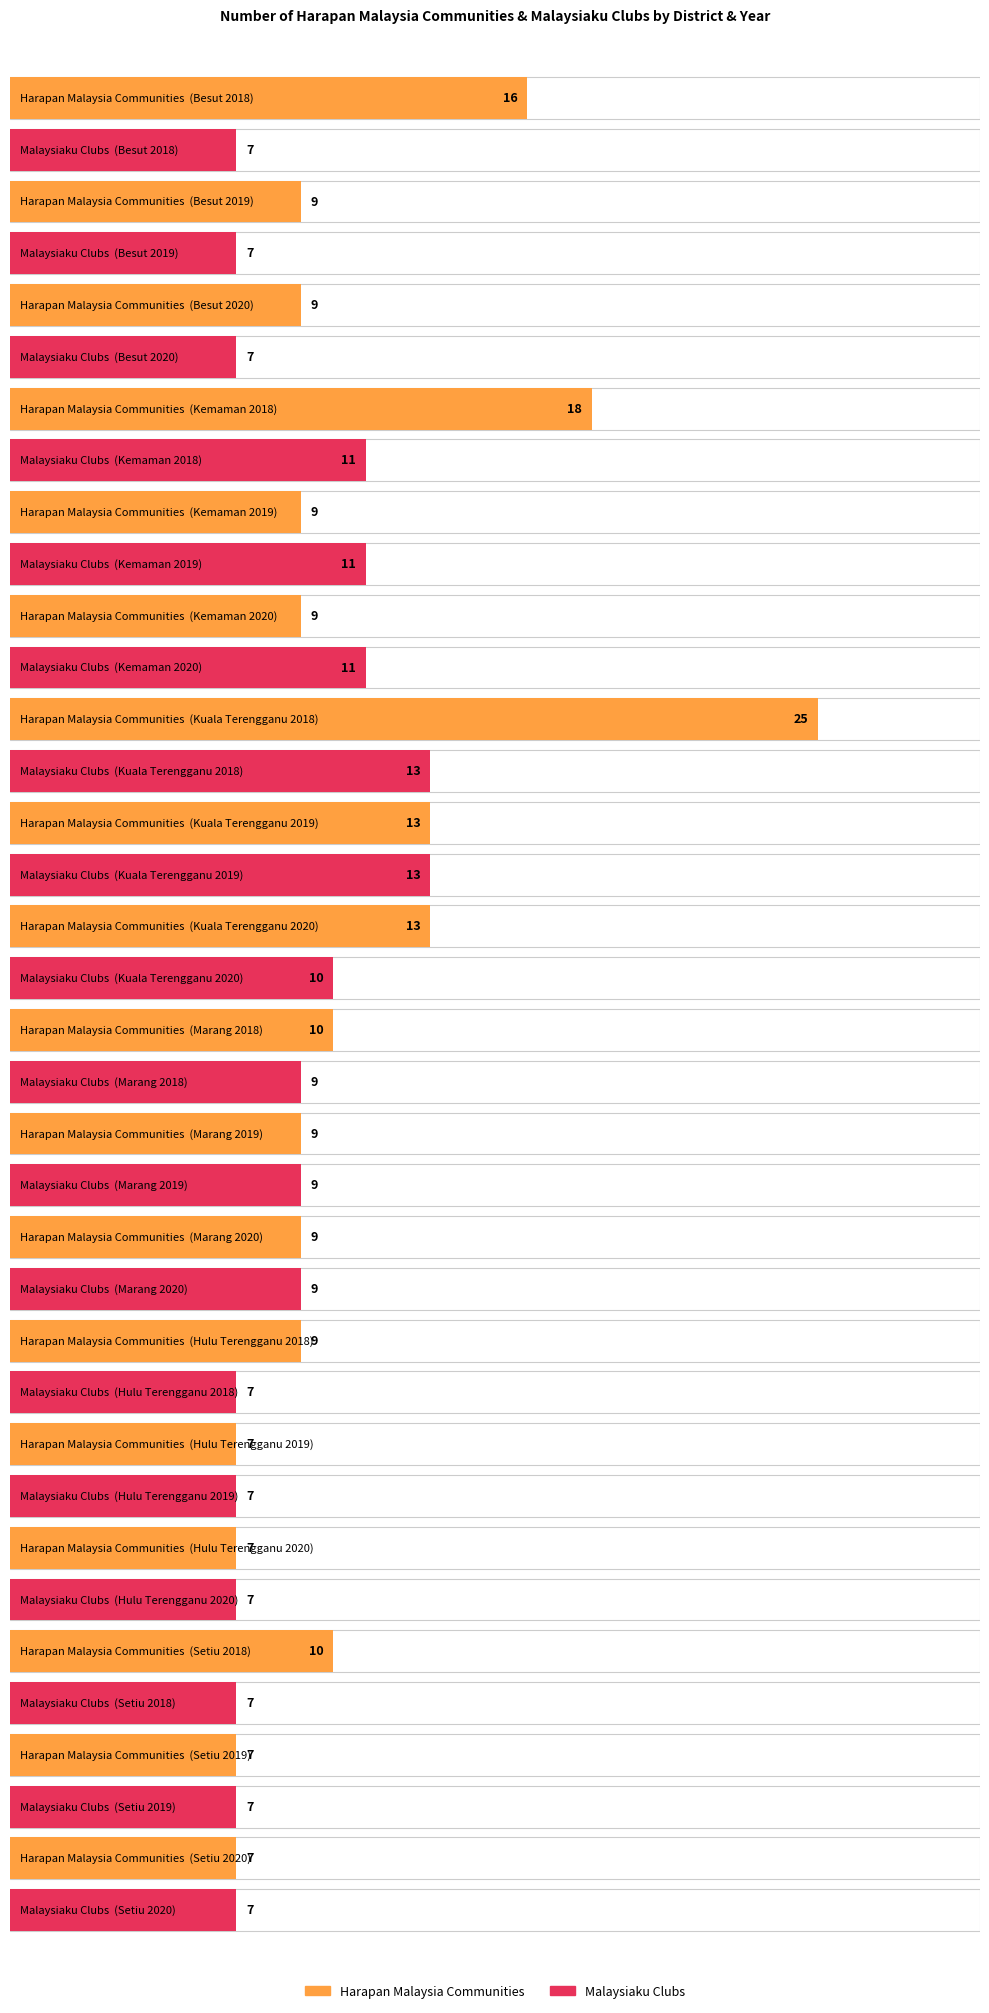

Reading left to right, transcribe all the data shown in this chart.

Harapan Malaysia Communities: Besut 2018=16	Besut 2019=9	Besut 2020=9	Kemaman 2018=18	Kemaman 2019=9	Kemaman 2020=9	Kuala Terengganu 2018=25	Kuala Terengganu 2019=13	Kuala Terengganu 2020=13	Marang 2018=10	Marang 2019=9	Marang 2020=9	Hulu Terengganu 2018=9	Hulu Terengganu 2019=7	Hulu Terengganu 2020=7	Setiu 2018=10	Setiu 2019=7	Setiu 2020=7
Malaysiaku Clubs: Besut 2018=7	Besut 2019=7	Besut 2020=7	Kemaman 2018=11	Kemaman 2019=11	Kemaman 2020=11	Kuala Terengganu 2018=13	Kuala Terengganu 2019=13	Kuala Terengganu 2020=10	Marang 2018=9	Marang 2019=9	Marang 2020=9	Hulu Terengganu 2018=7	Hulu Terengganu 2019=7	Hulu Terengganu 2020=7	Setiu 2018=7	Setiu 2019=7	Setiu 2020=7